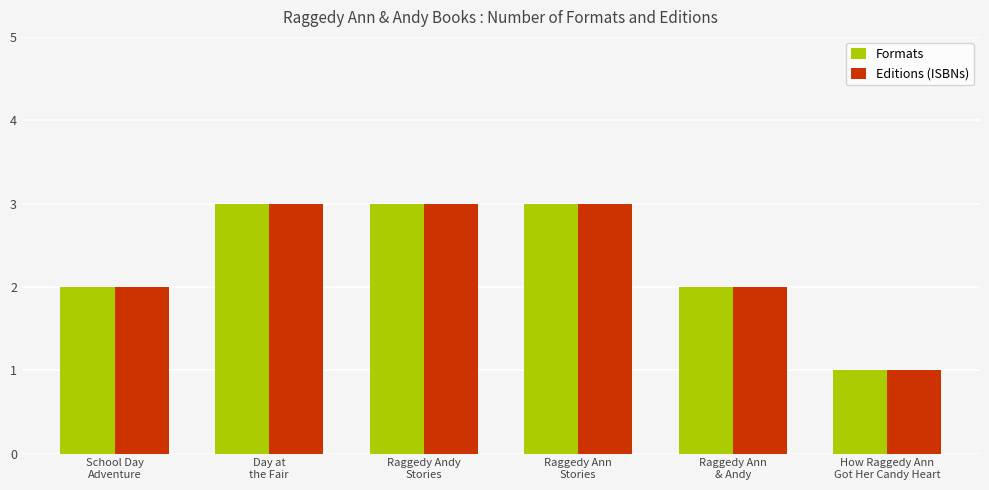

The Editions (ISBNs) series shows 3 at Raggedy Andy
Stories. True or false?

True